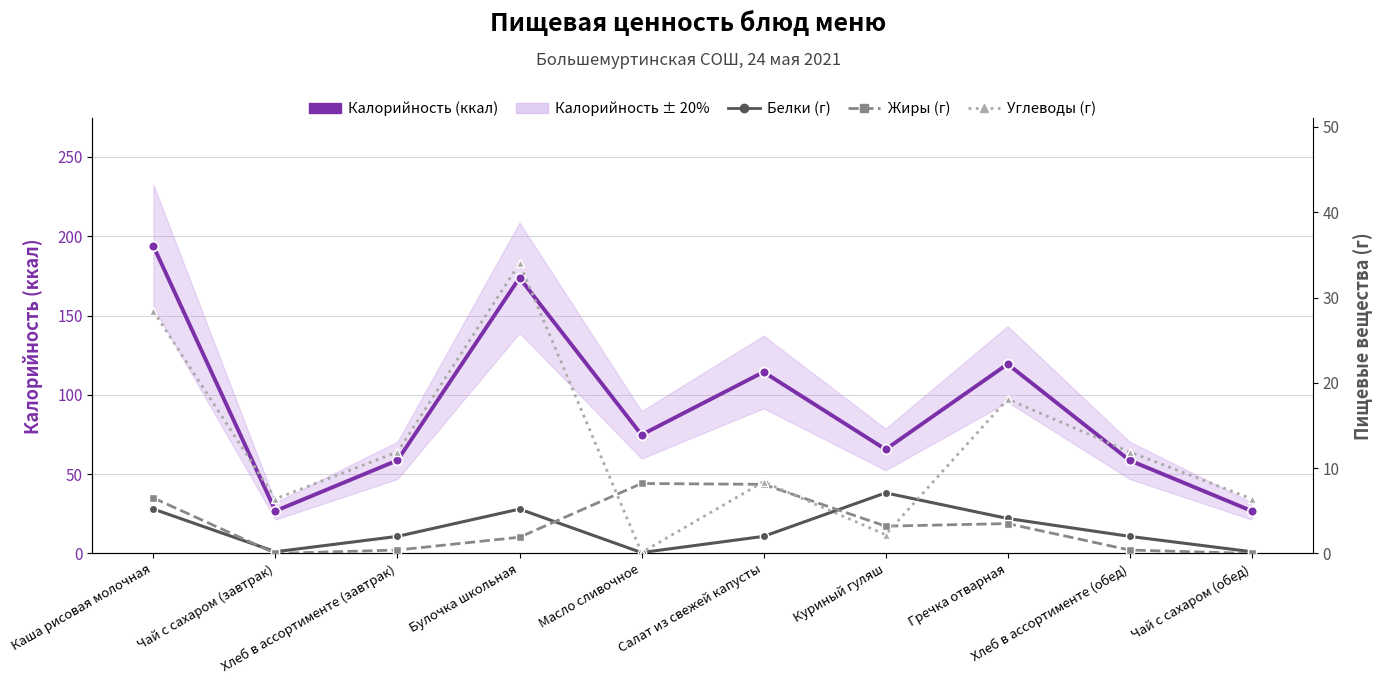

The value of Углеводы (г) at Хлеб в ассортименте (завтрак) is 11.9. True or false?

True